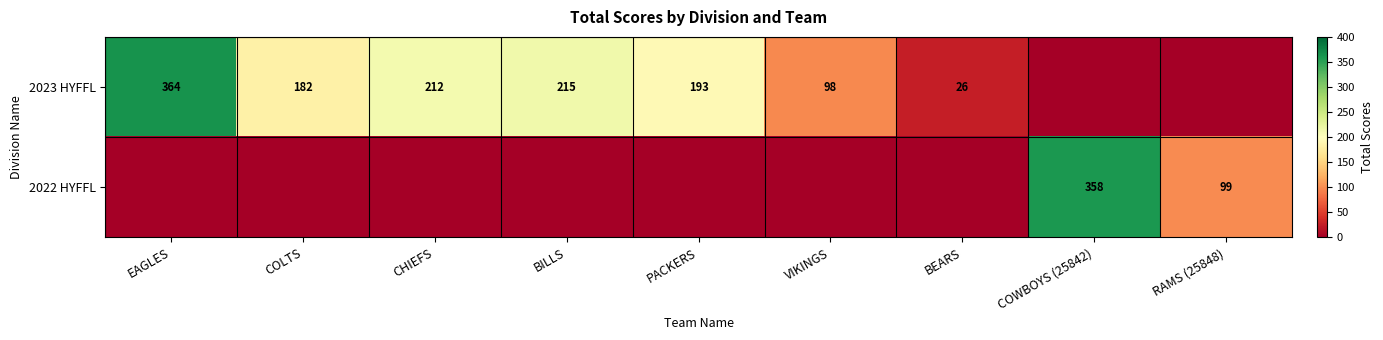

What is the difference between the 2023 HYFFL values at VIKINGS and CHIEFS?

114